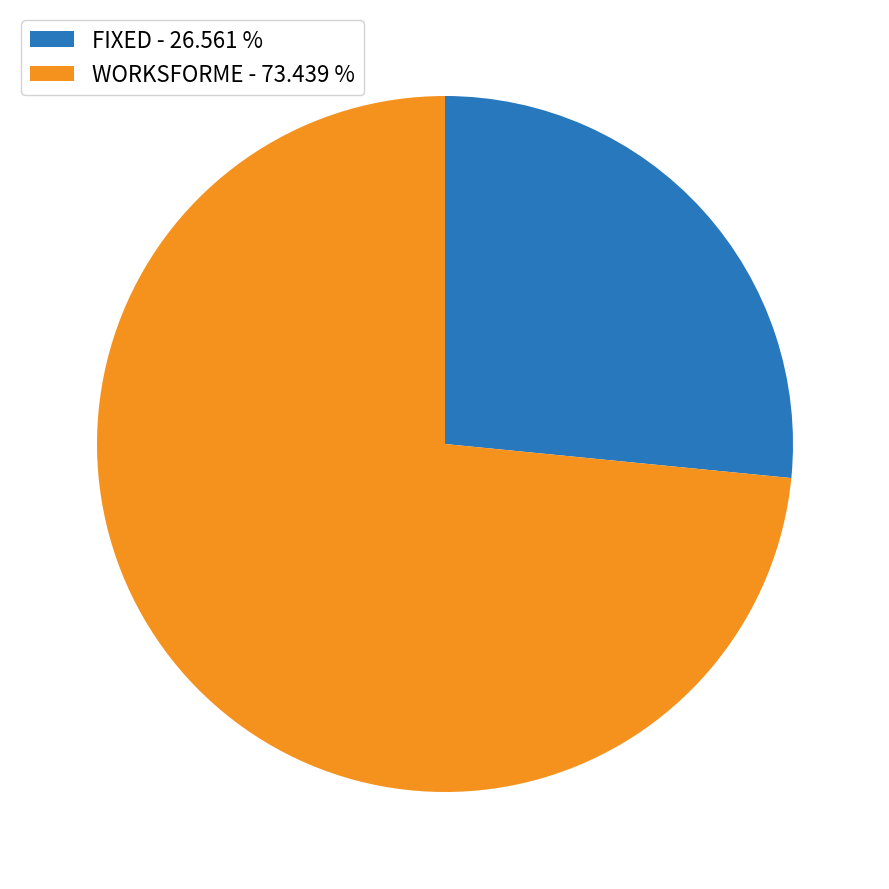

Count the number of slices in the pie.

2